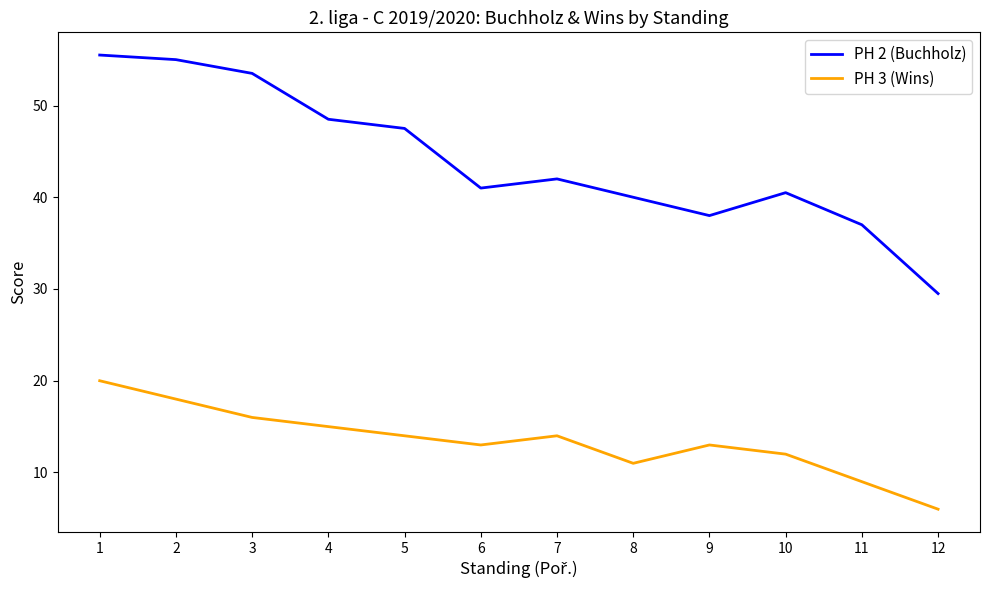

At how many categories does at least one series exceed 16?

12